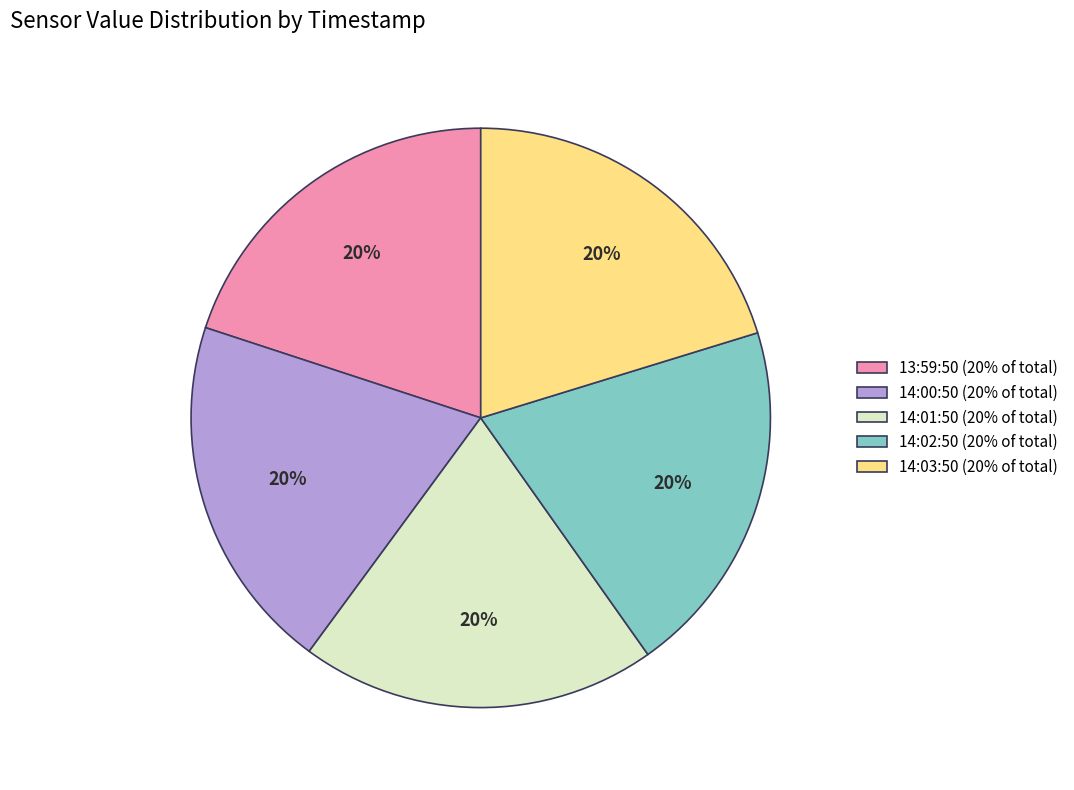

True or false: 14:00:50 (20% of total) accounts for 31% of the total.

False